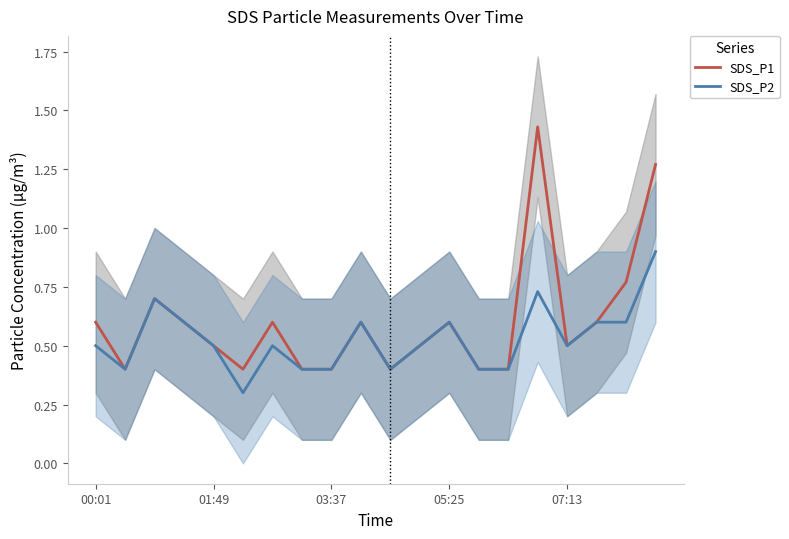

What are all the series names shown in the legend?

SDS_P1, SDS_P2